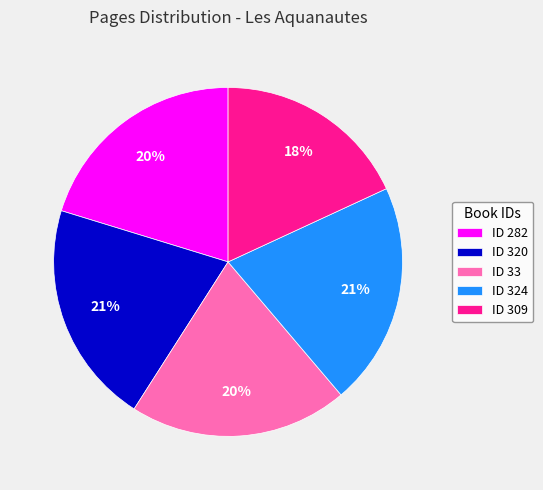

Count the number of slices in the pie.

5